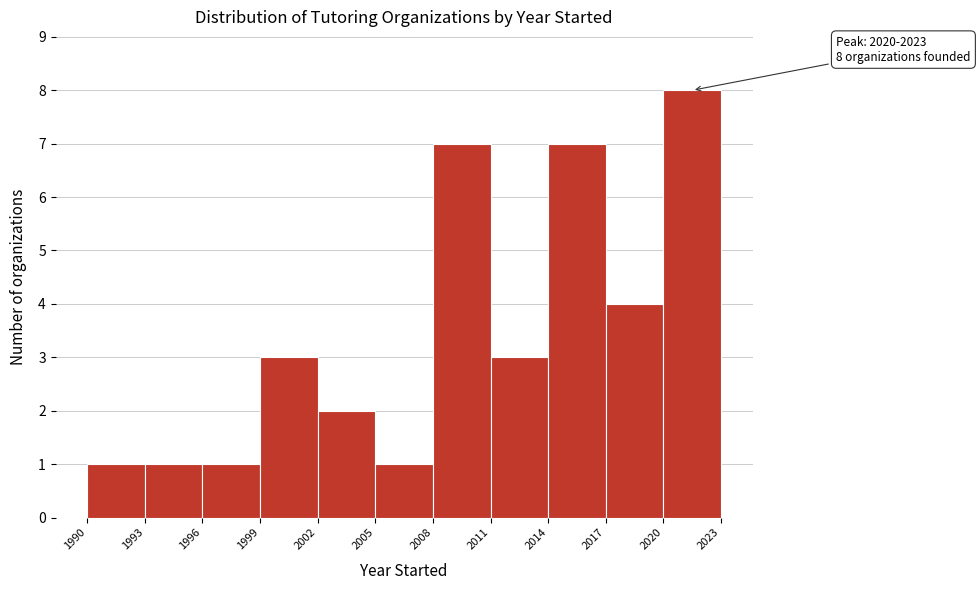

Which range on the x-axis has the tallest bar?

2020 to 2023